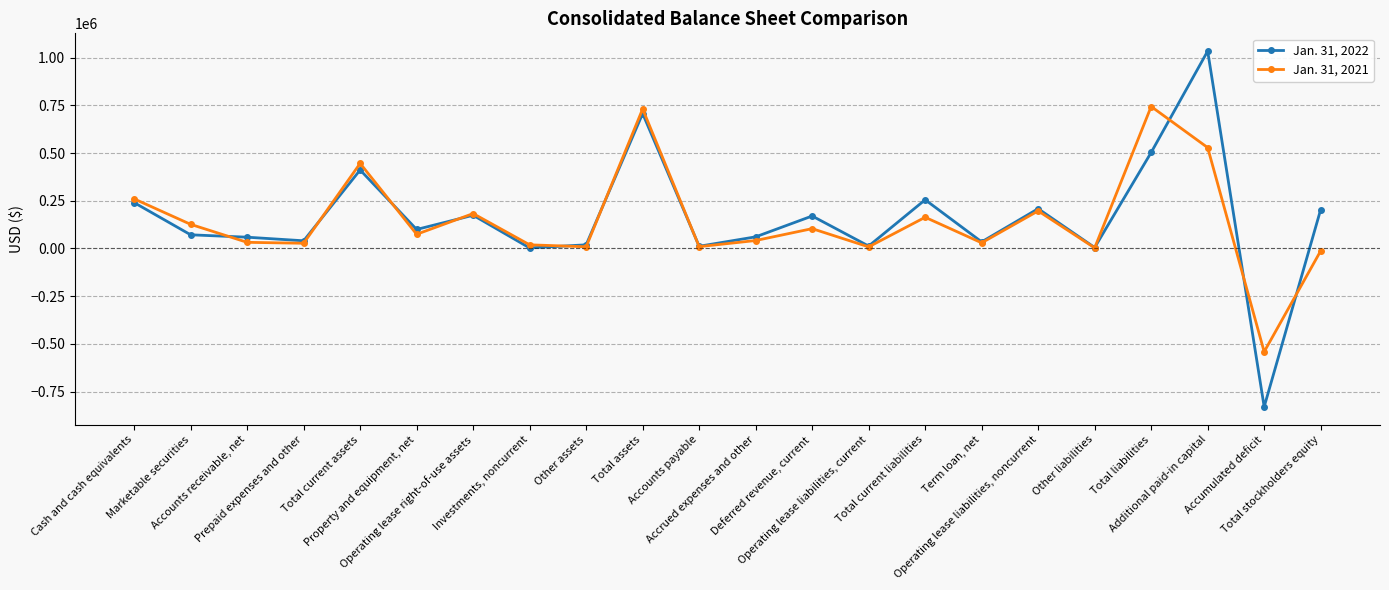

How many interior local peaks does the Jan. 31, 2021 series have?

7